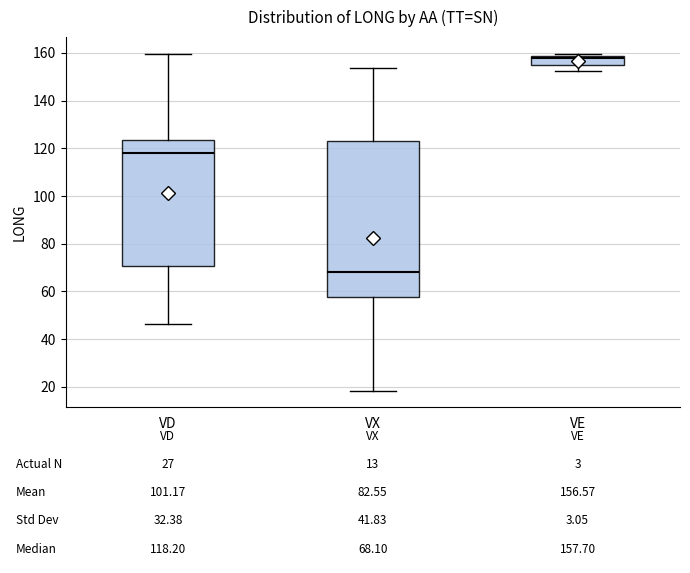

Which box has the lowest median line?

VX